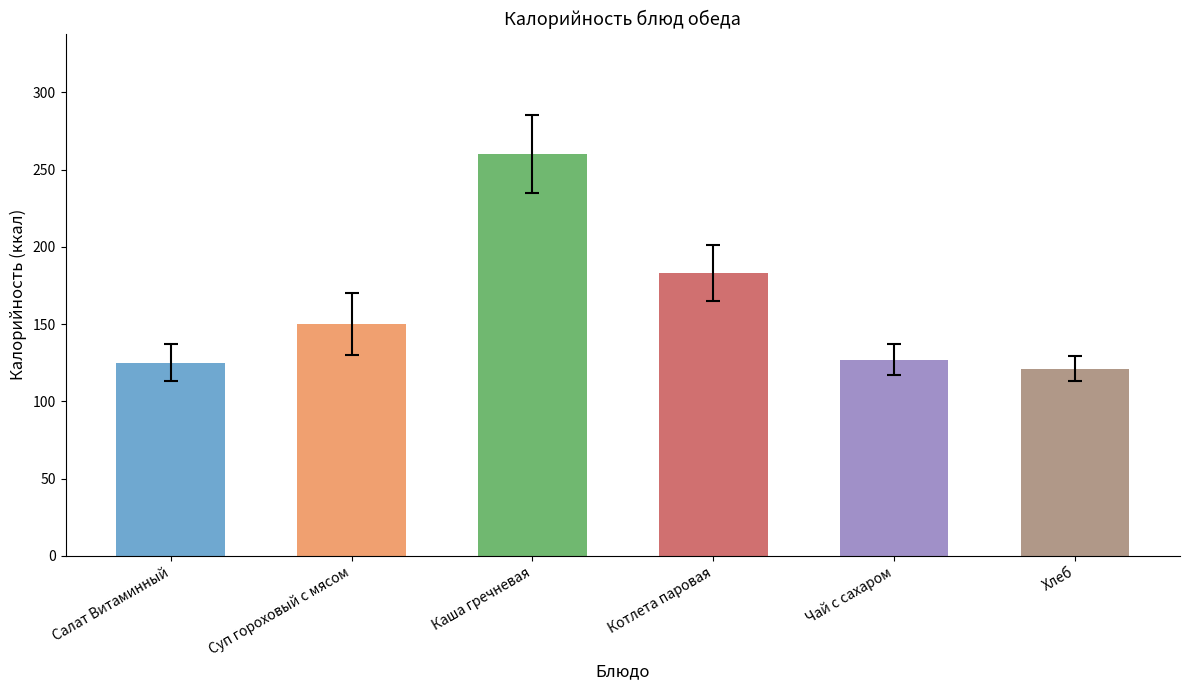

Which label corresponds to the smallest value in the chart?

Хлеб